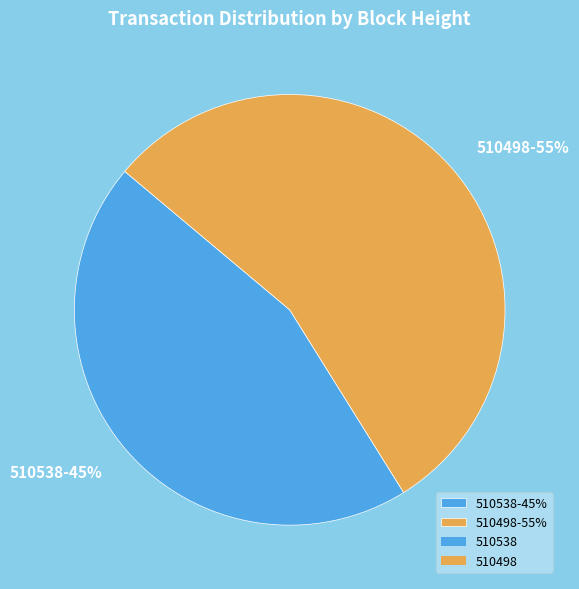

How many slices are in this pie chart?

2